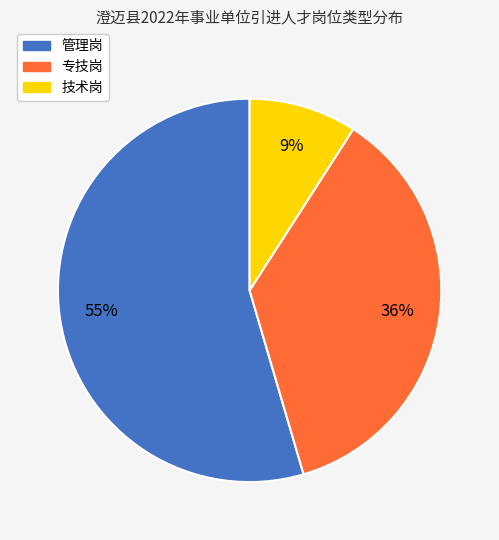

Which slice is the largest?

管理岗